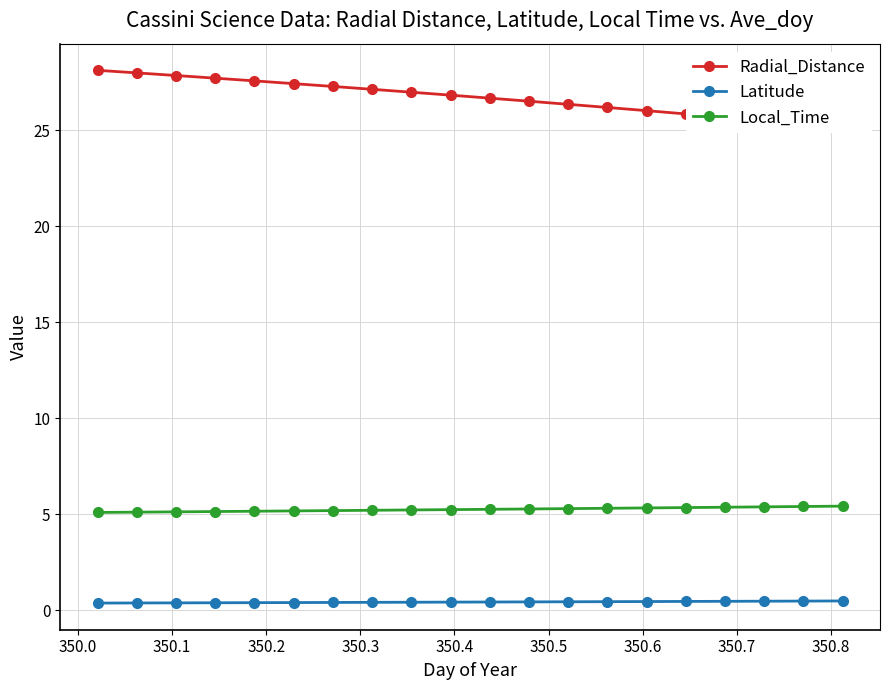

True or false: Latitude and Radial_Distance intersect in this chart.

False